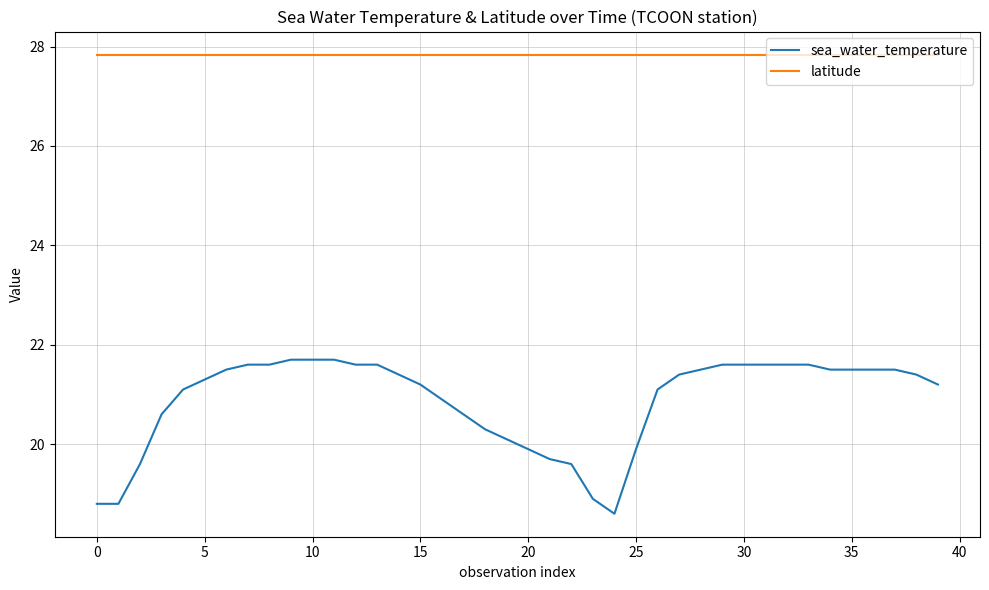

What is the difference between the maximum and minimum values in the sea_water_temperature series?

3.1